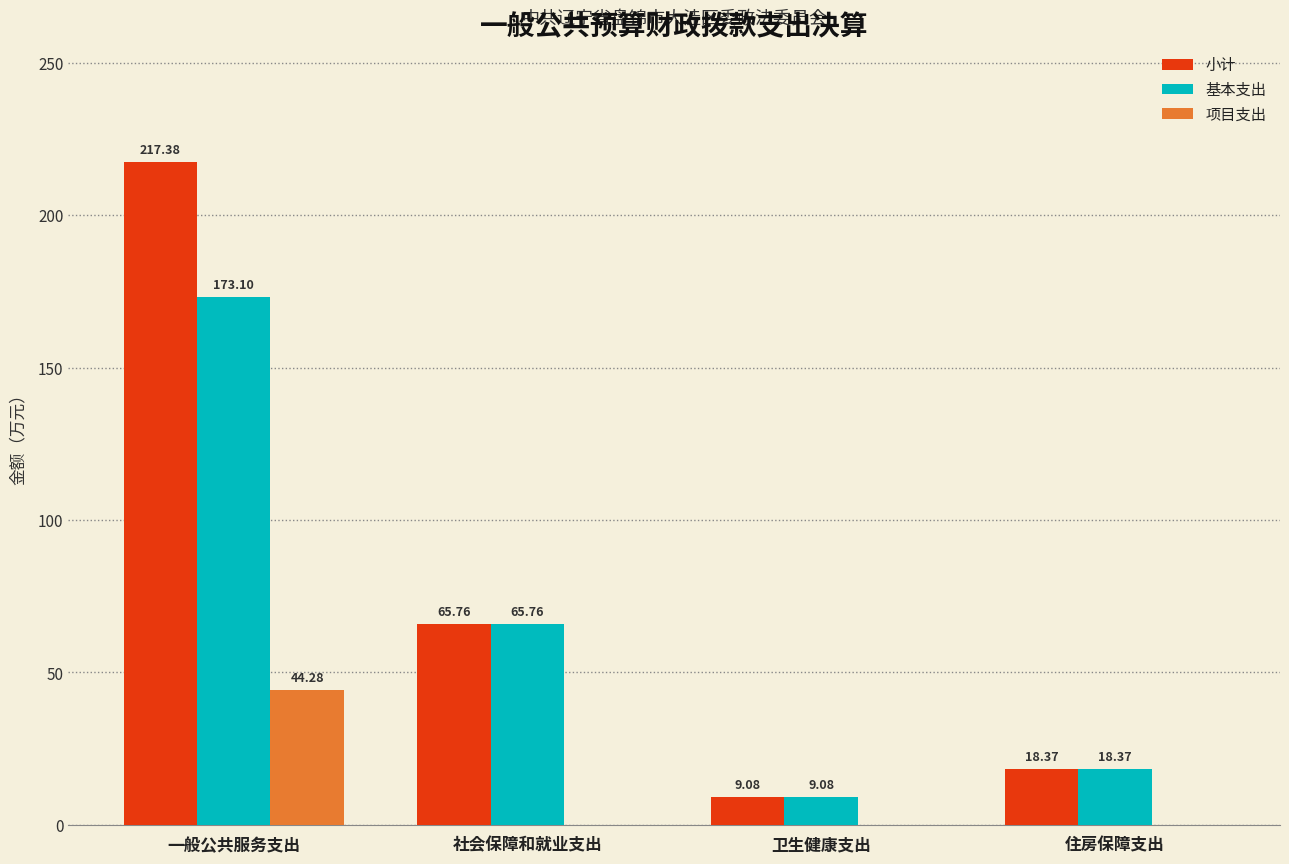

At which category is the sum across all series the highest?

一般公共服务支出